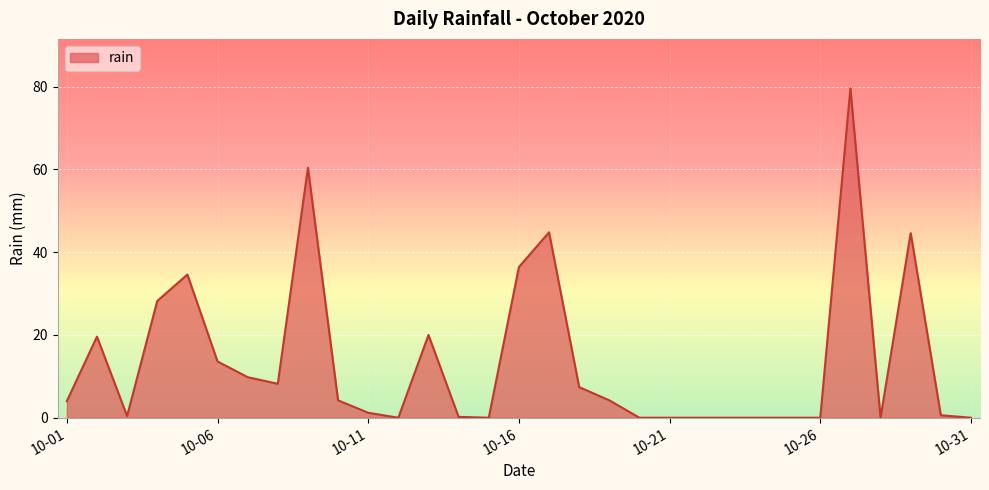

Reading right to left, extract all data points from this chart.

0.0	0.6	44.6	0.0	79.6	0.0	0.0	0.0	0.0	0.0	0.0	0.0	4.2	7.4	44.8	36.4	0.0	0.2	20.0	0.0	1.2	4.2	60.4	8.2	9.8	13.6	34.6	28.2	0.4	19.6	4.0